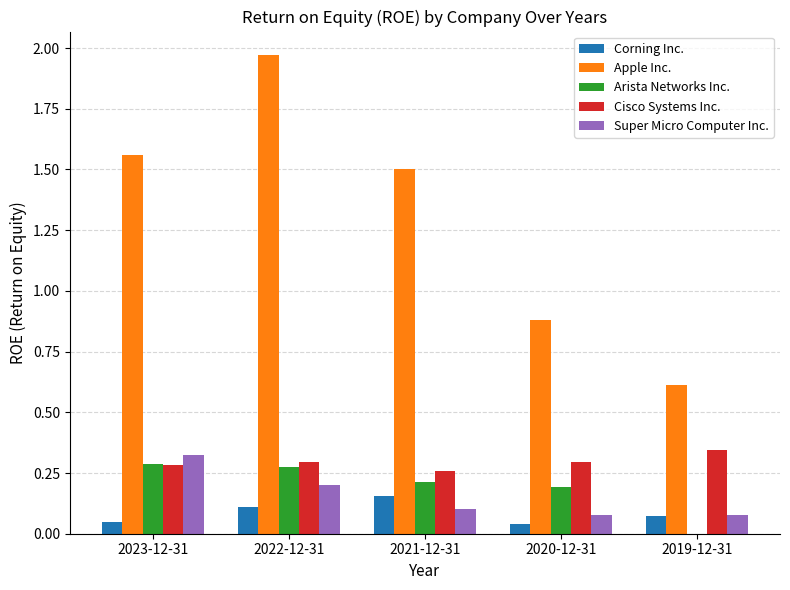

Which category has the highest value in the Corning Inc. series?

2021-12-31